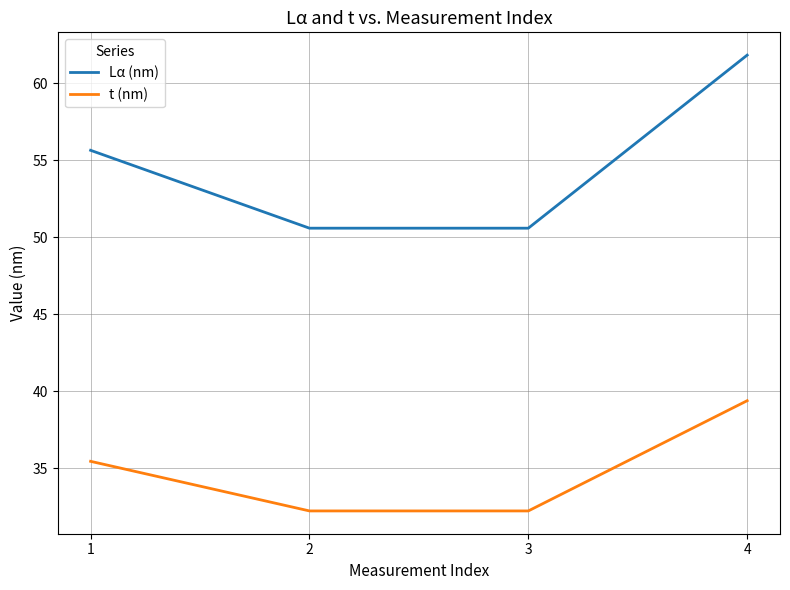

How many categories are shown in the chart?

4